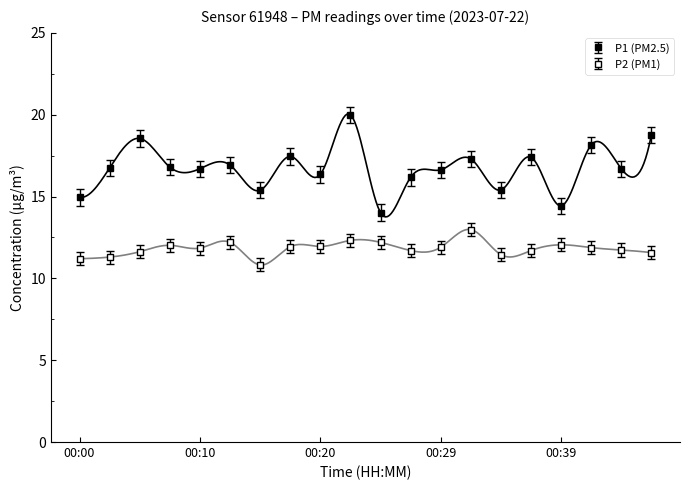

Between 00:42 and 00:12, which is larger?

00:42